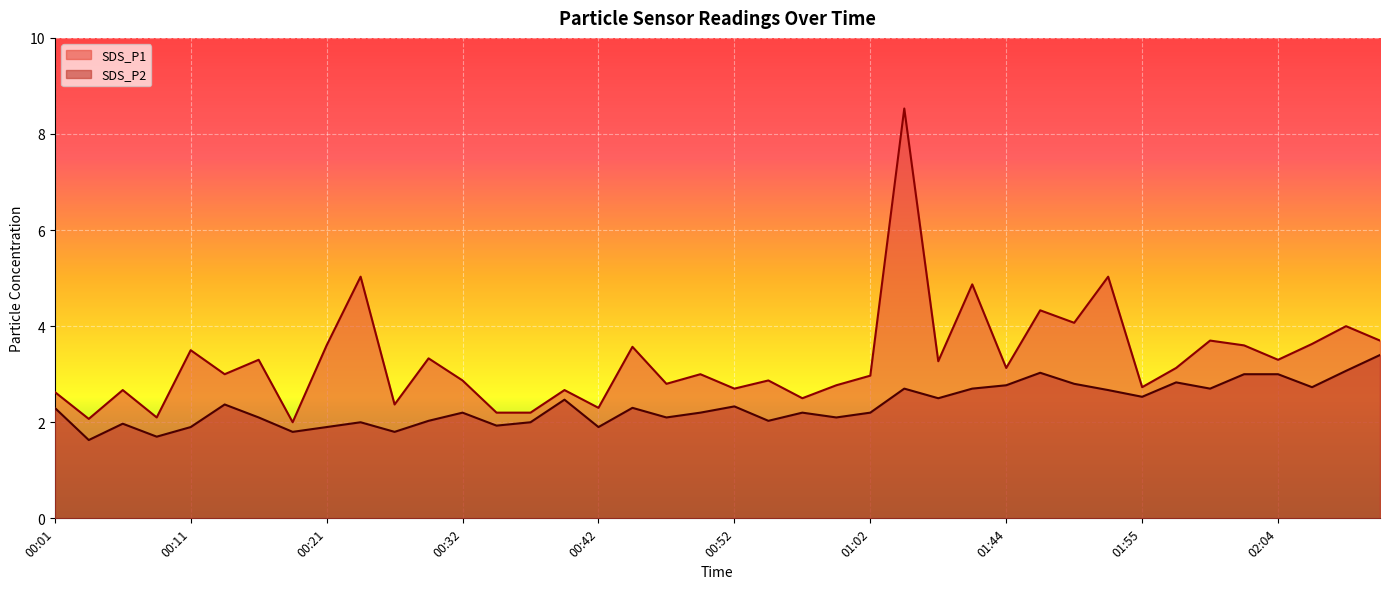

Is it true that SDS_P2 equals 2.3 at 00:45?

True